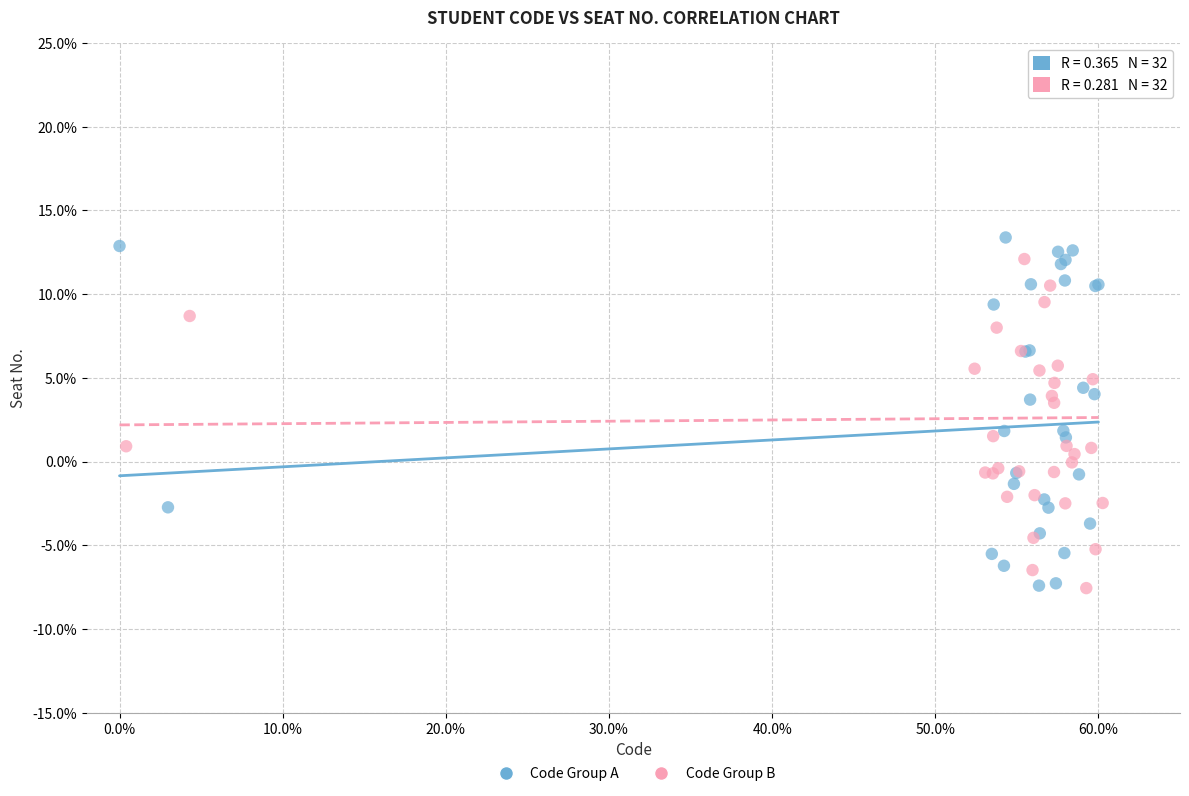

Which series has the widest spread of Y values?

Code Group A